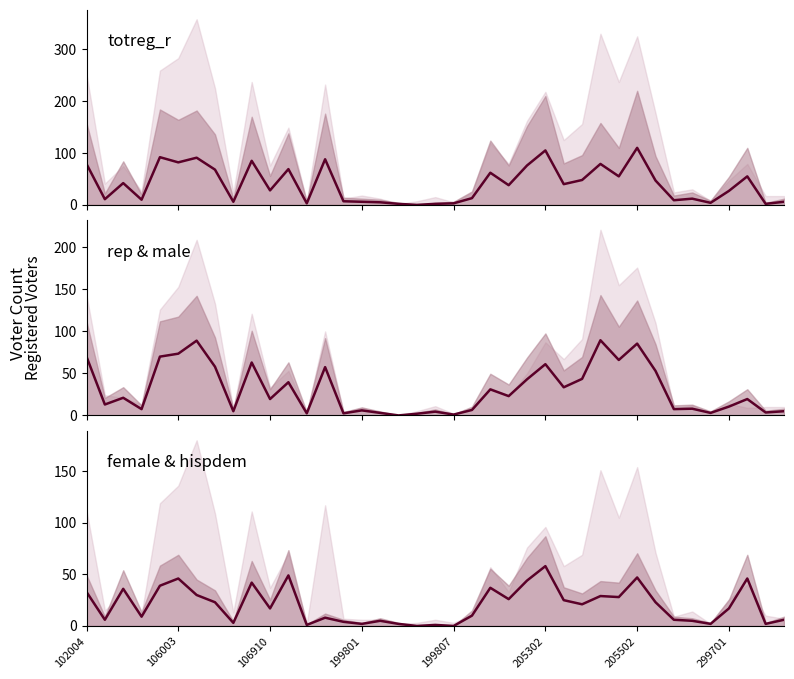

What is the greatest value displayed?

110.0